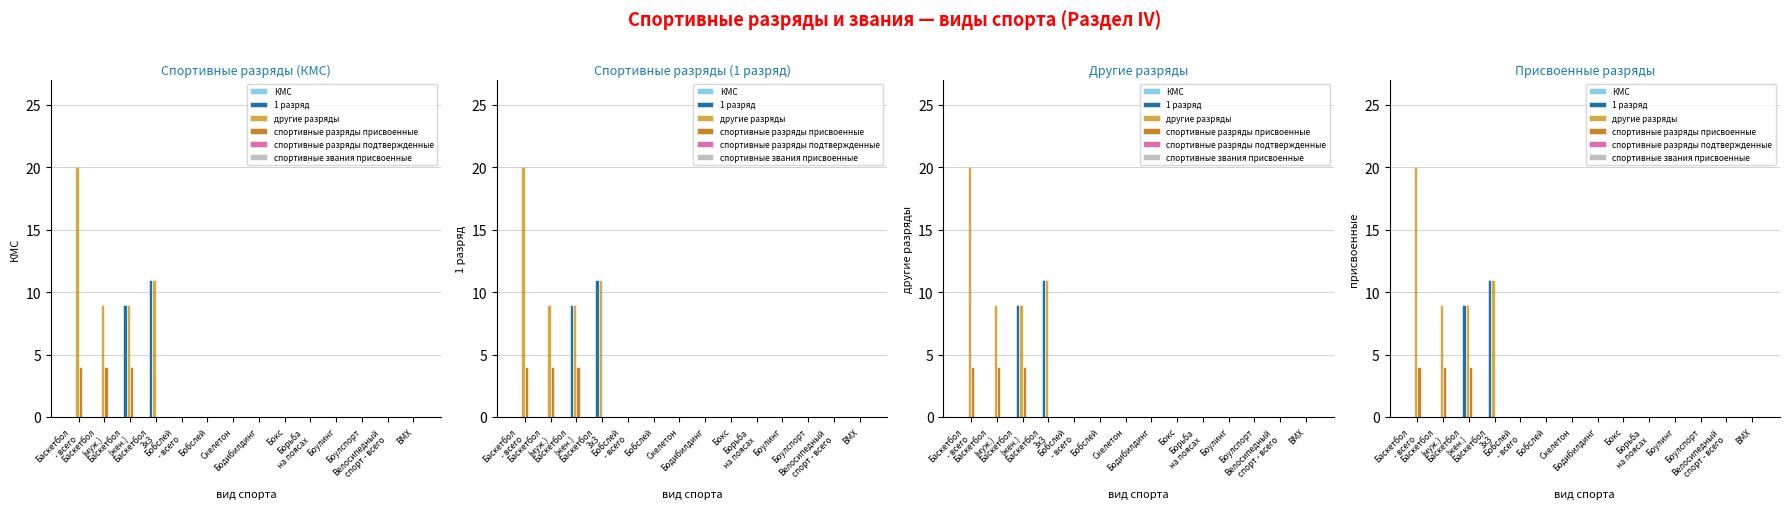

Reading left to right, extract all data points from this chart.

КМС: 0	0	0	0	0	0	0	0	0	0	0	0	0	0
1 разряд: 0	0	9	11	0	0	0	0	0	0	0	0	0	0
другие разряды: 20	9	9	11	0	0	0	0	0	0	0	0	0	0
спортивные разряды присвоенные: 4	4	4	0	0	0	0	0	0	0	0	0	0	0
спортивные разряды подтвержденные: 0	0	0	0	0	0	0	0	0	0	0	0	0	0
спортивные звания присвоенные: 0	0	0	0	0	0	0	0	0	0	0	0	0	0